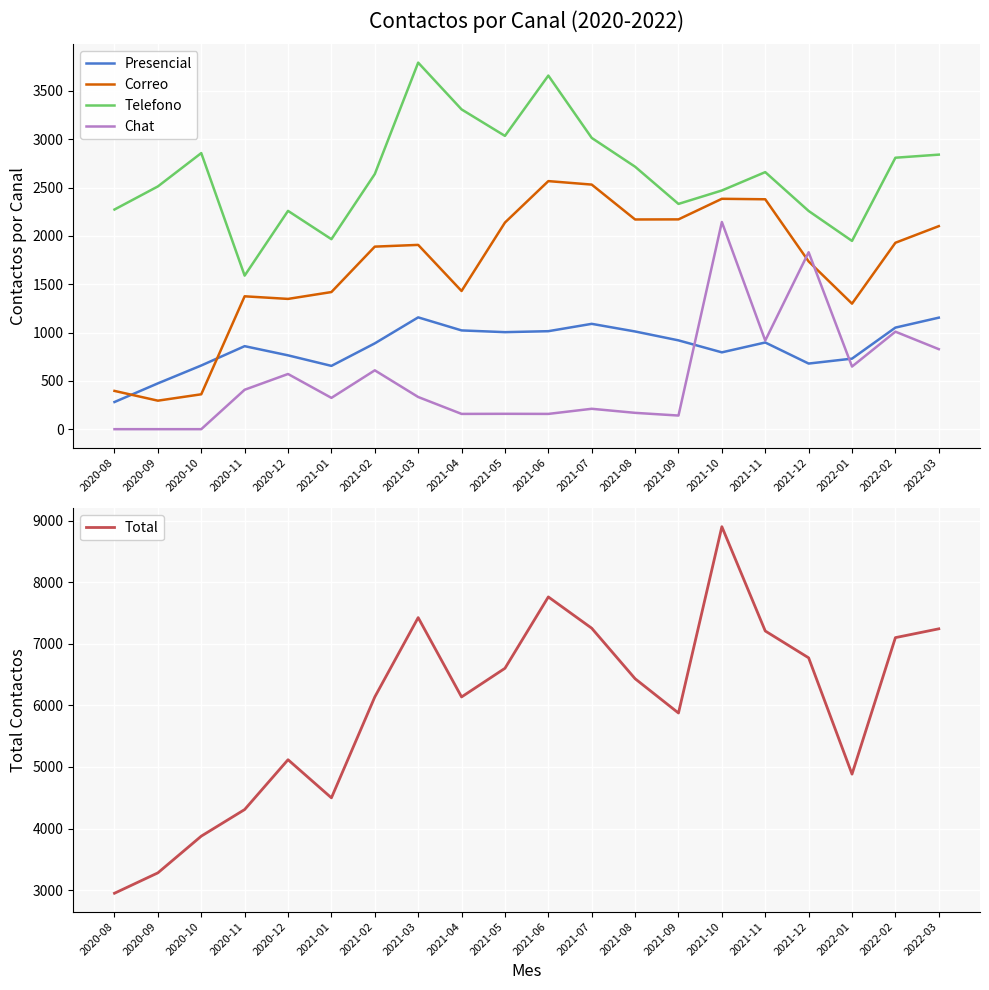

At which label does Correo reach its peak?

2021-06